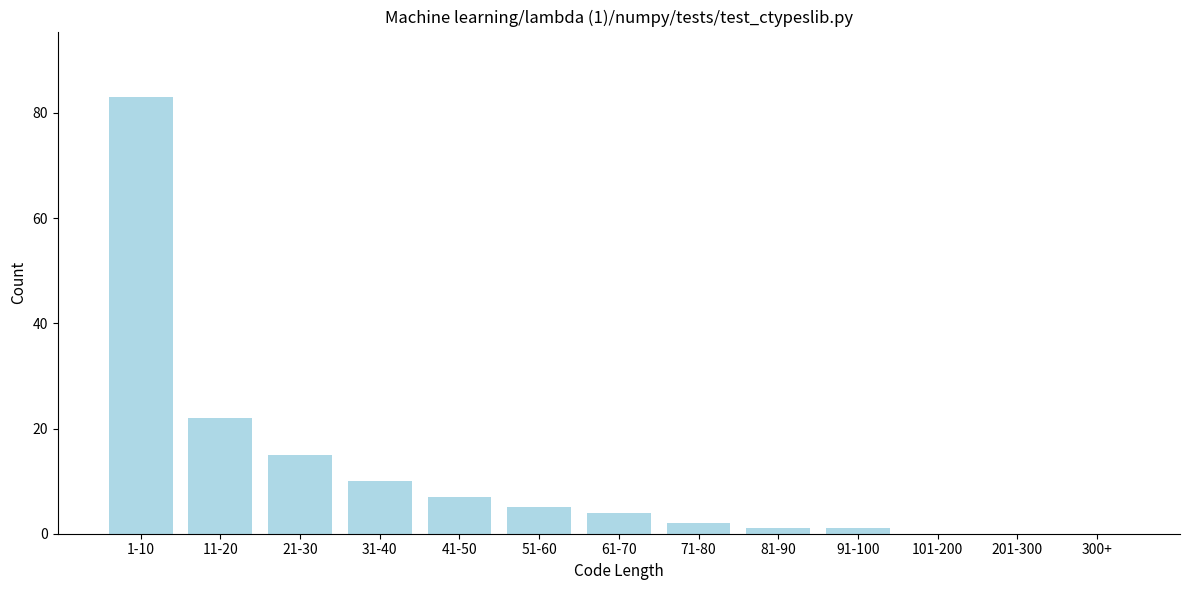

Reading right to left, transcribe all the data shown in this chart.

300+=0	201-300=0	101-200=0	91-100=1	81-90=1	71-80=2	61-70=4	51-60=5	41-50=7	31-40=10	21-30=15	11-20=22	1-10=83